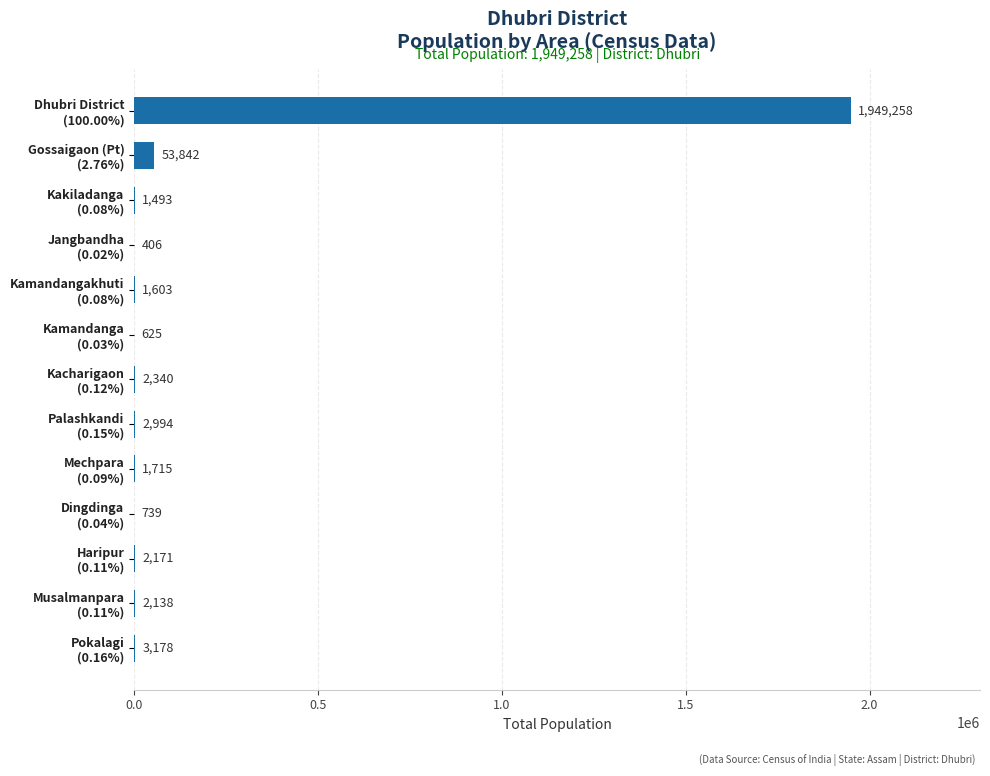

What is the maximum value shown in the chart?

1949258